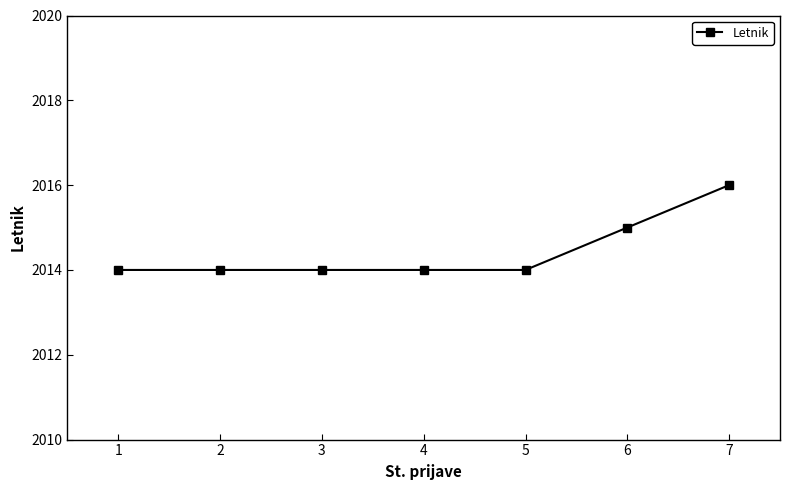

True or false: the data shows 410 at 4.

False